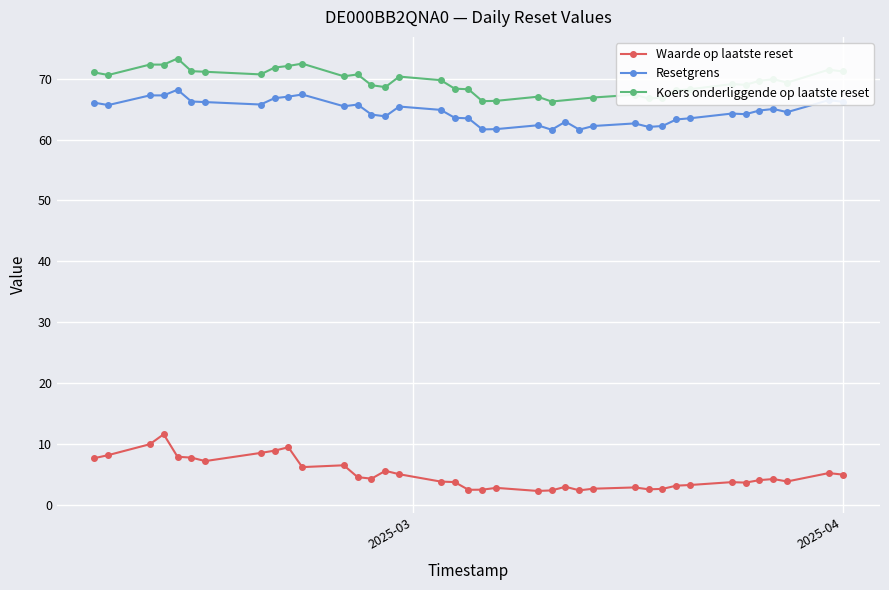

What is the maximum value for Resetgrens?

68.2